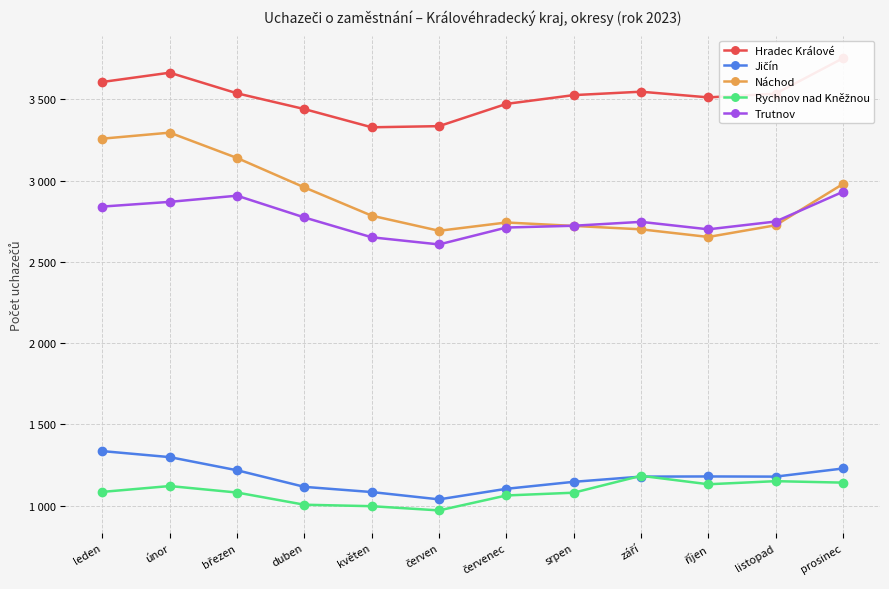

What are all the series names shown in the legend?

Hradec Králové, Jičín, Náchod, Rychnov nad Kněžnou, Trutnov